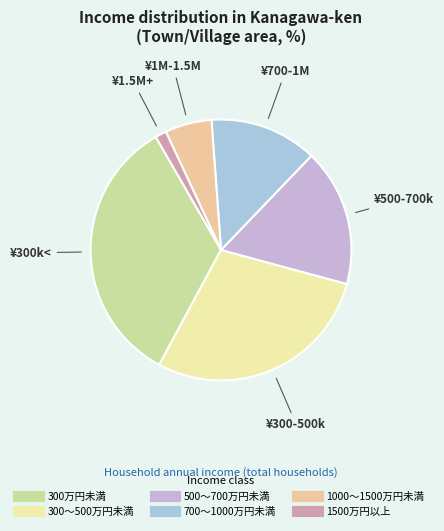

Does 500～700万円未満 account for over 50% of the chart?

No